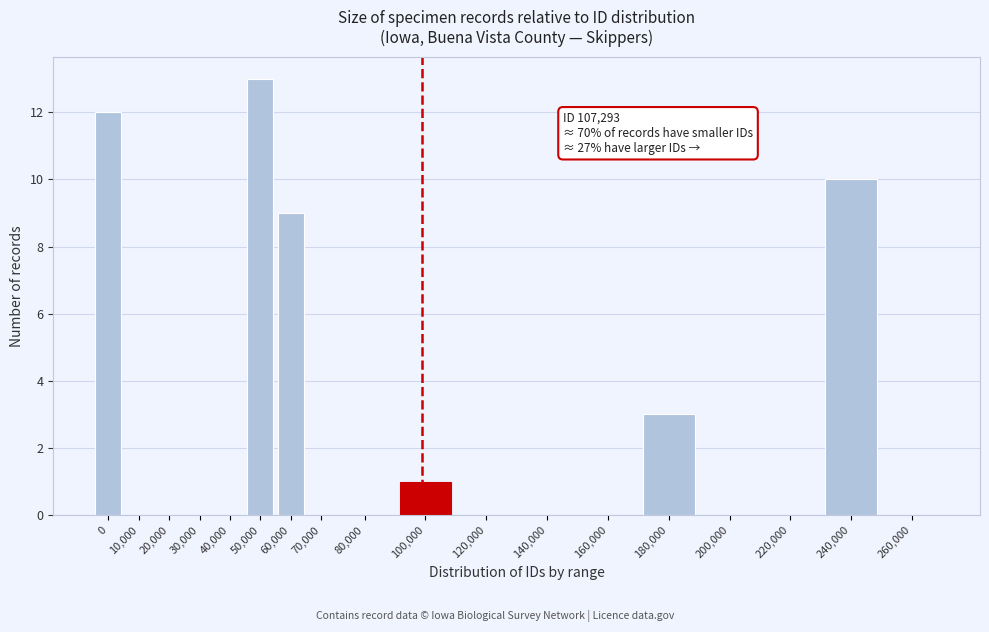

Reading left to right, transcribe all the data shown in this chart.

0=12	10,000=0	20,000=0	30,000=0	40,000=0	50,000=13	60,000=9	70,000=0	80,000=0	100,000=1	120,000=0	140,000=0	160,000=0	180,000=3	200,000=0	220,000=0	240,000=10	260,000=0